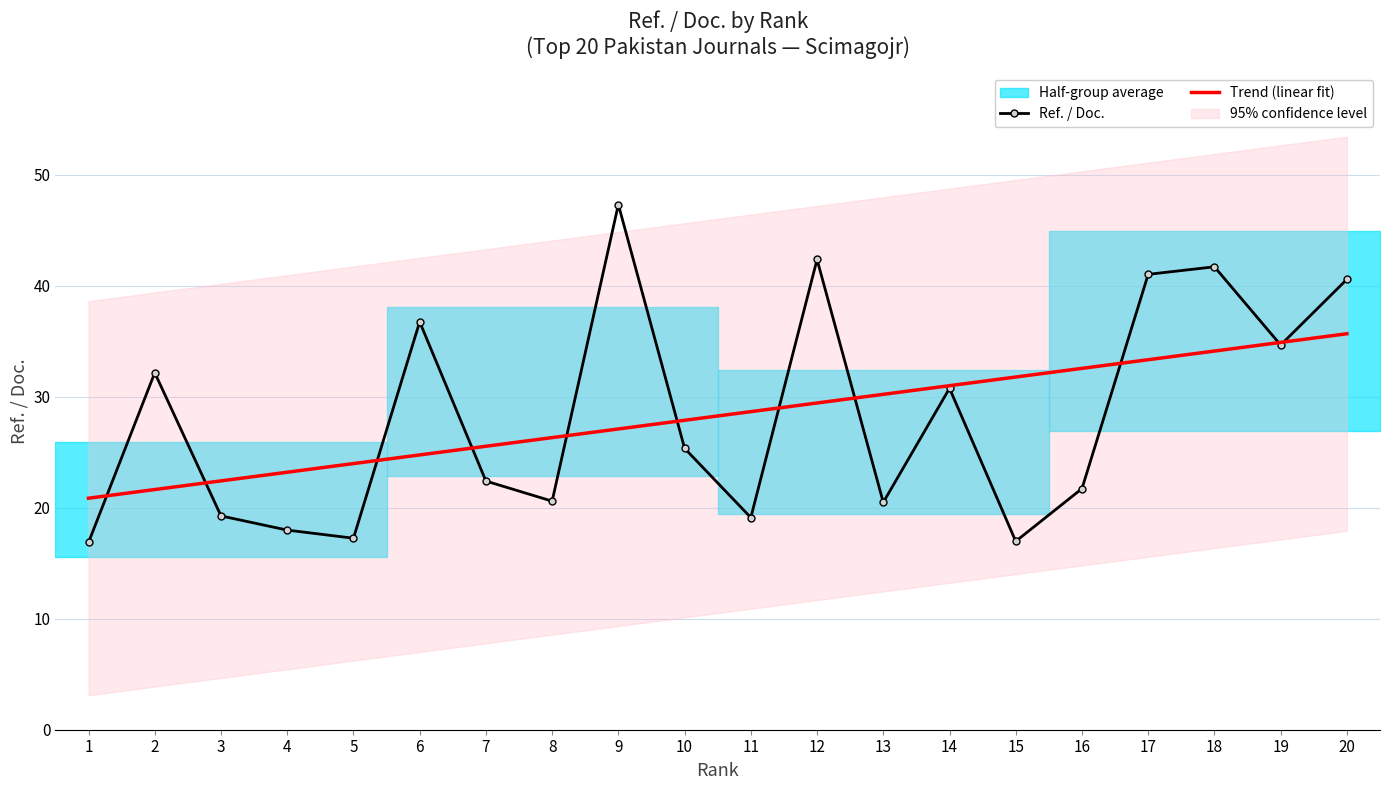

What is the value of the Ref. / Doc. point at the 16th from the left?

21.7